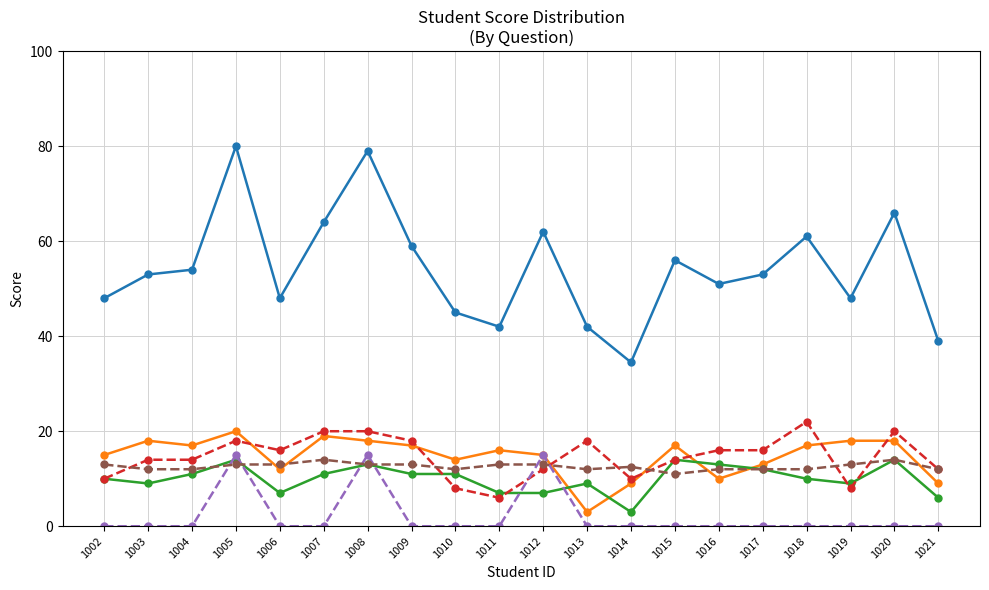

Rank the series at 1007 from highest to lowest value.

总分, 三.(30分), 一.(20分), 五.(15分), 二.(20分), 四.(15分)